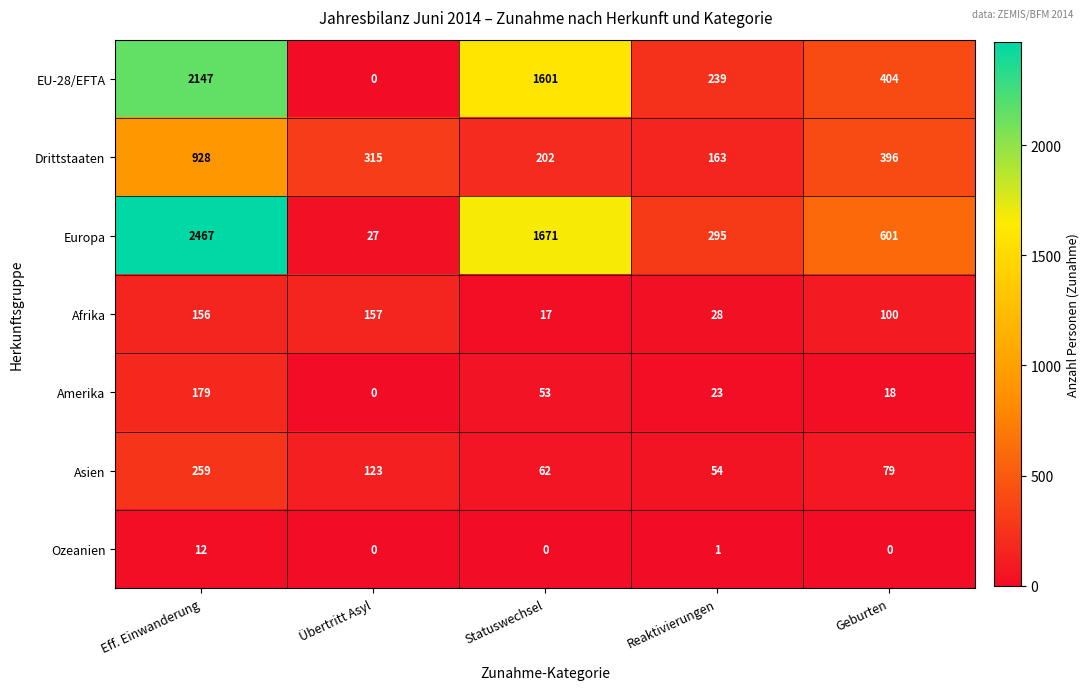

Rank the series at Geburten from highest to lowest value.

Europa, EU-28/EFTA, Drittstaaten, Afrika, Asien, Amerika, Ozeanien